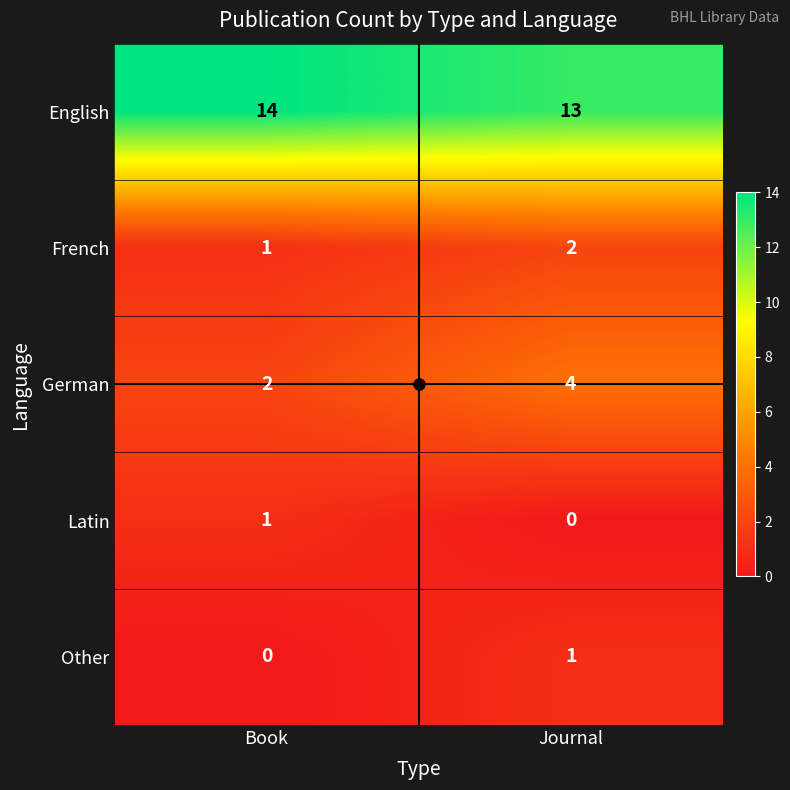

What is the sum of the French values at Book and Journal?

3